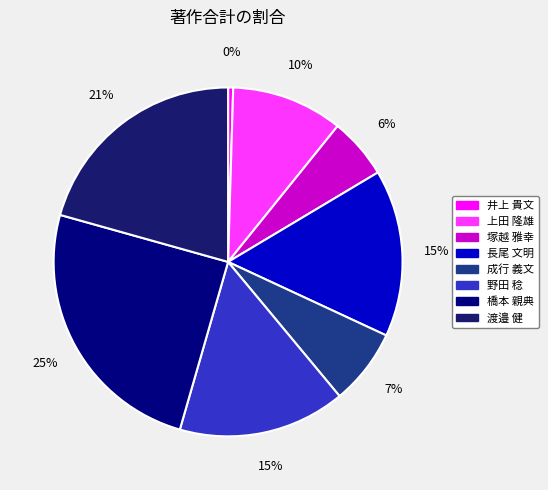

Which category has the smallest portion of the pie?

井上 貴文